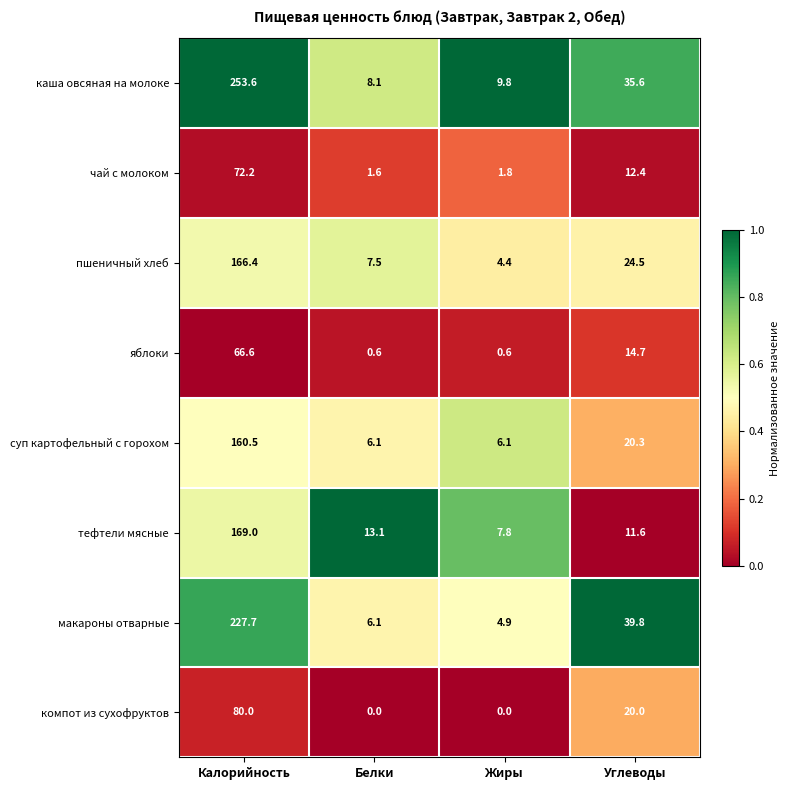

What is the greatest value displayed?

253.6